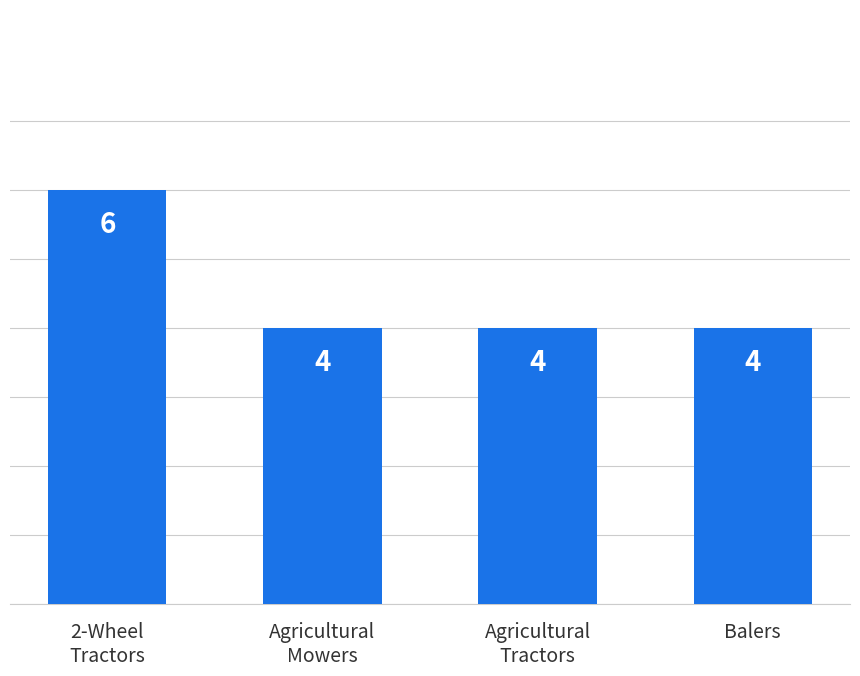

What is the label of the 2nd bar from the left?

Agricultural
Mowers